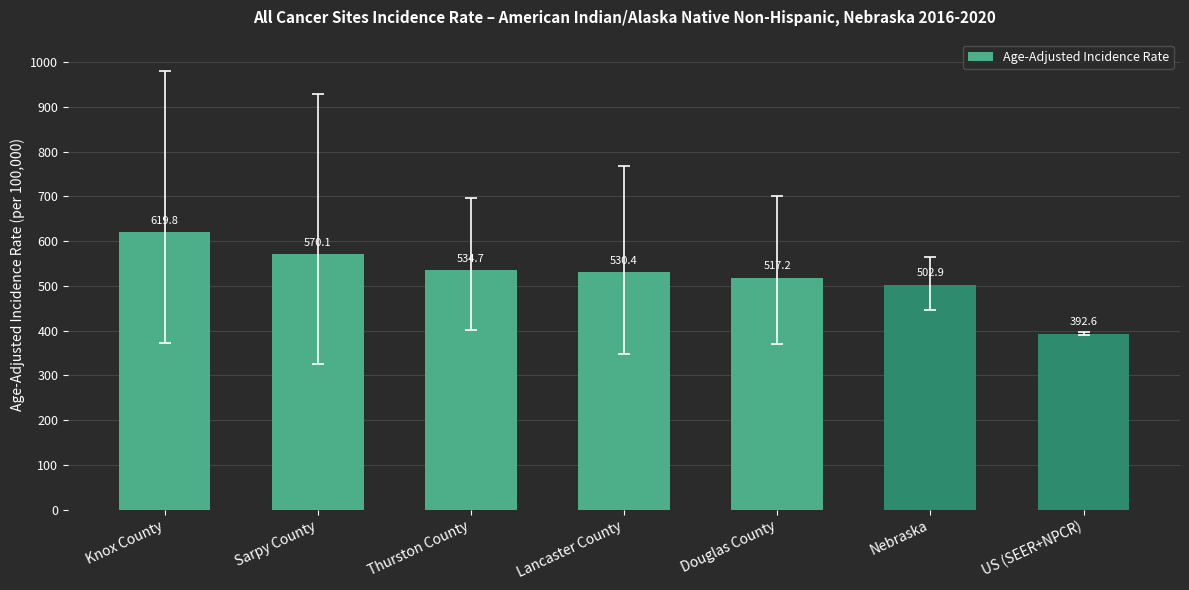

How many data points are above 530?

4